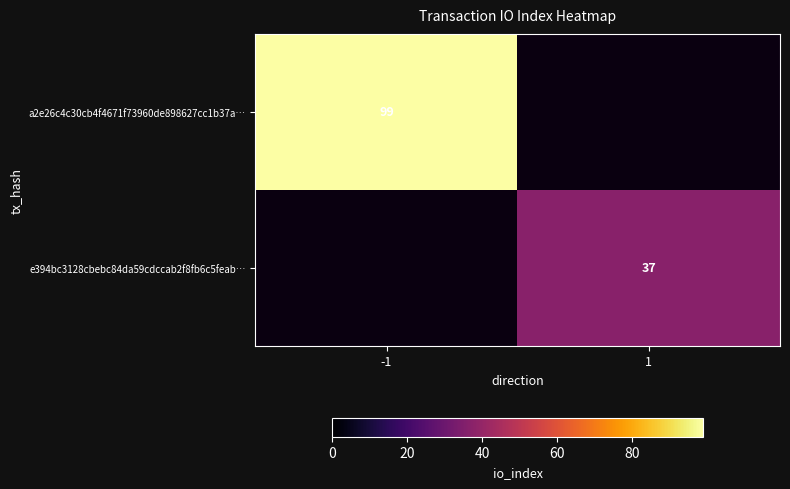

The a2e26c4c30cb4f4671f73960de898627cc1b37a… series shows 163 at -1. True or false?

False